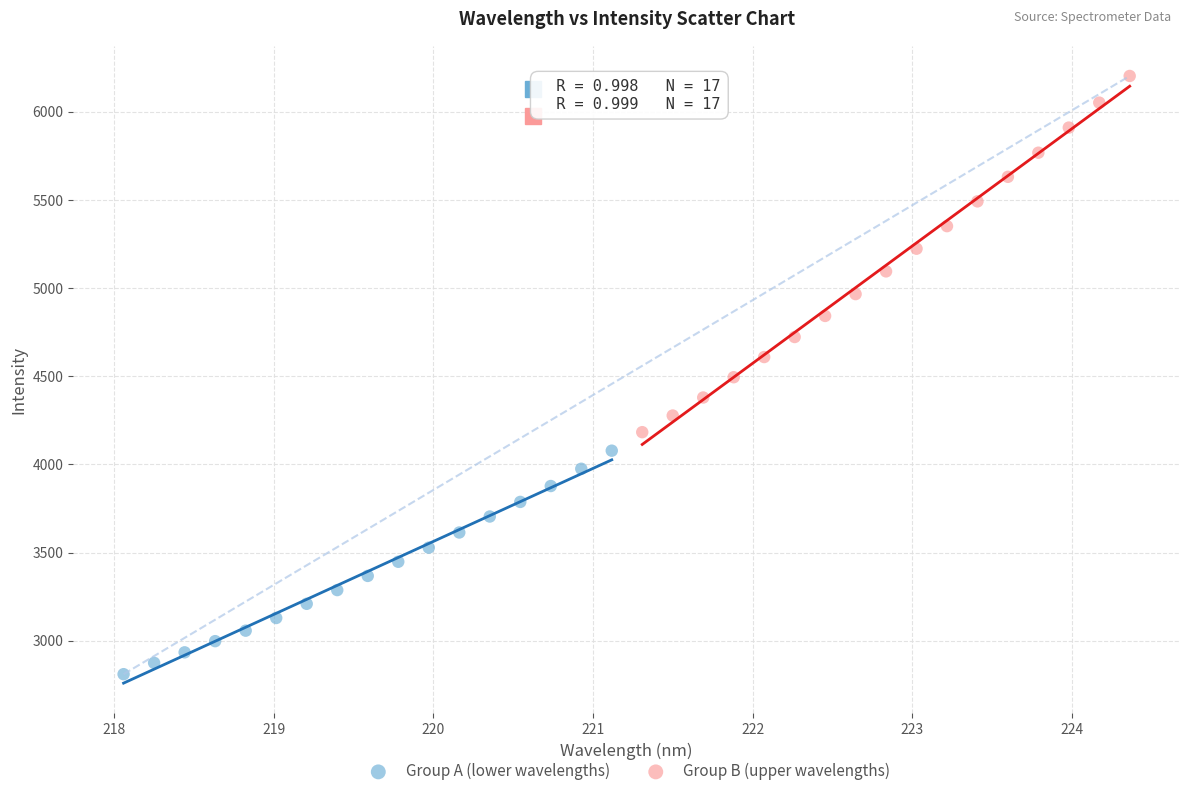

What are all the series names shown in the legend?

Group A (lower wavelengths), Group B (upper wavelengths)